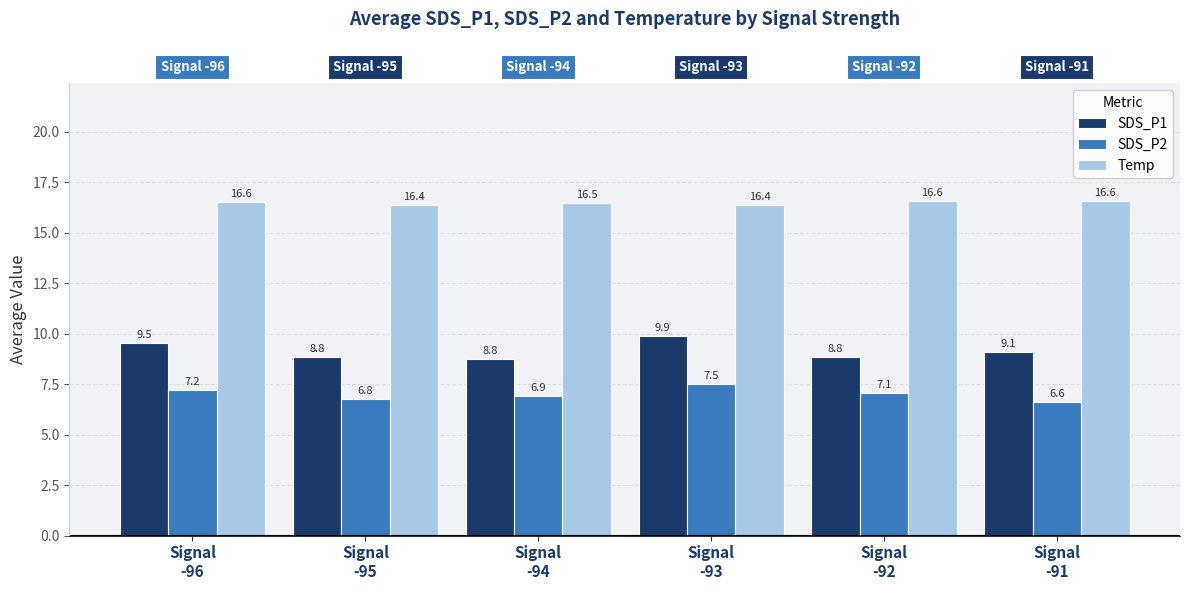

What is the label of the 3rd bar from the right?

Signal
-93